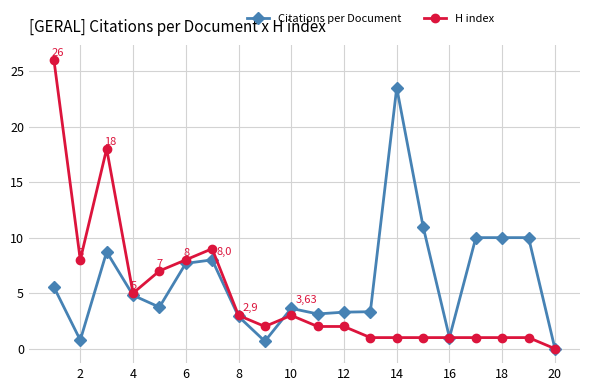

What is the maximum value shown in the chart?

26.0